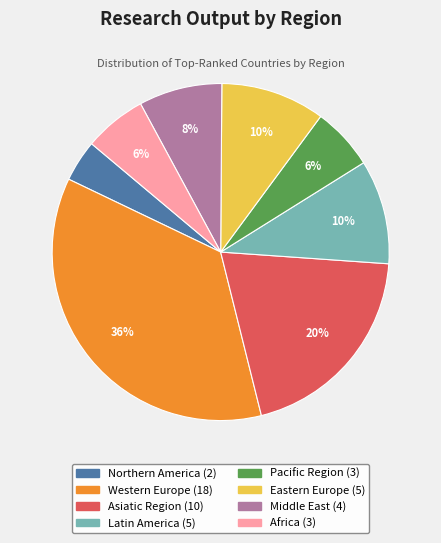

Is the sum of Northern America and Asiatic Region greater than half?

No